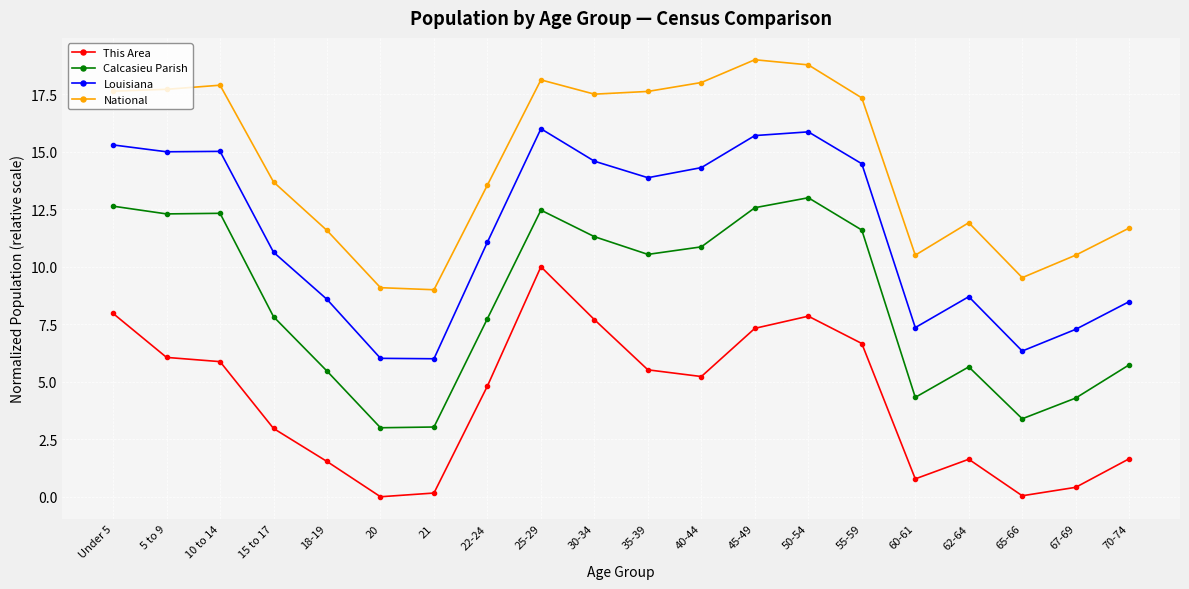

List the series in order of their overall mean, highest first.

National, Louisiana, Calcasieu Parish, This Area